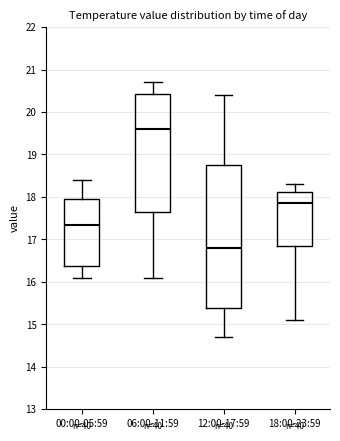

Which box has the lowest median line?

12:00-17:59